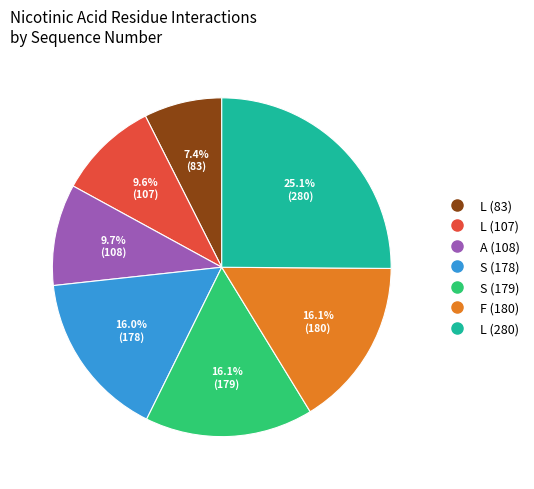

To the nearest percent, what is the difference between the S (179) and A (108) slice percentages?

6%